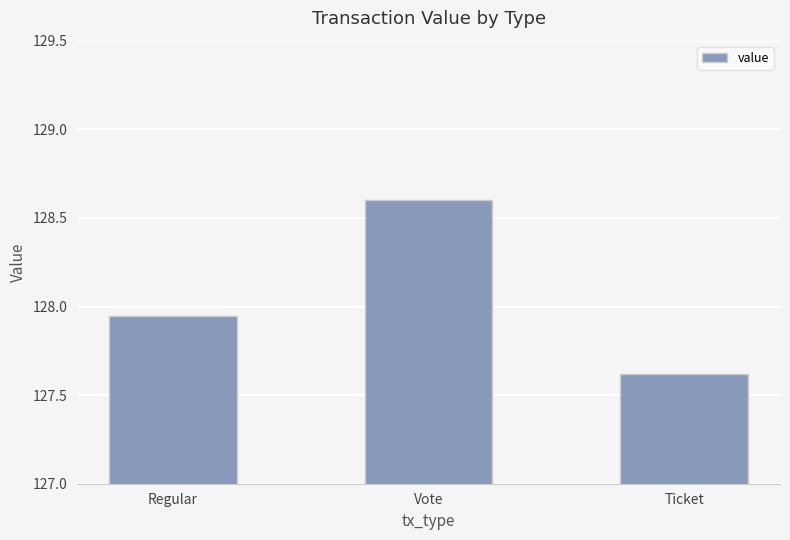

What is the ratio of the value at Regular to the value at Vote?

1.0